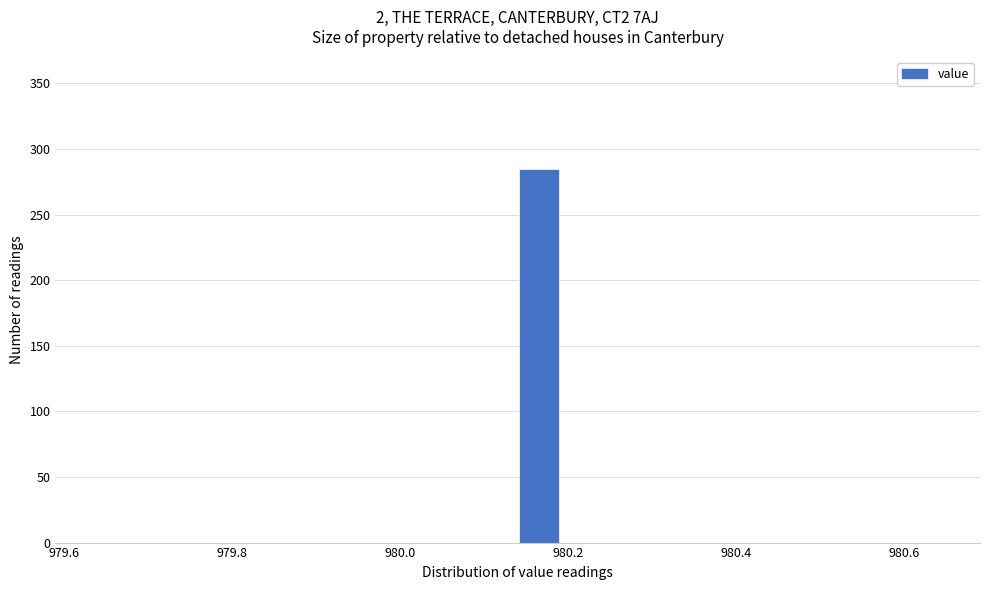

Read against the x-axis, roughly where is the centre of the tallest bar?

980.16